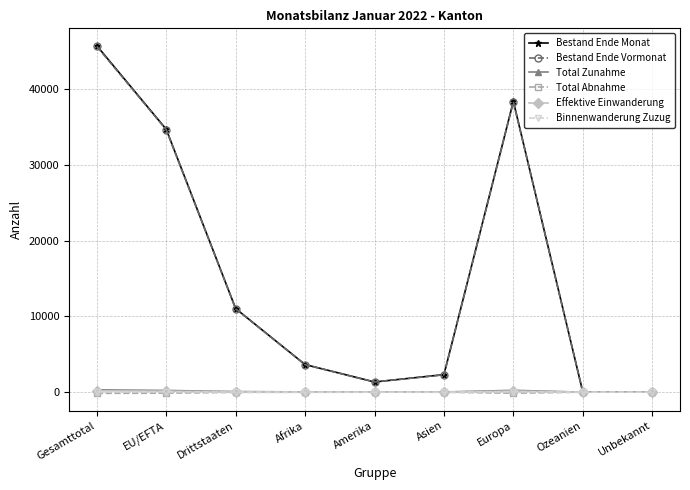

What is the label of the 5th point from the left?

Amerika